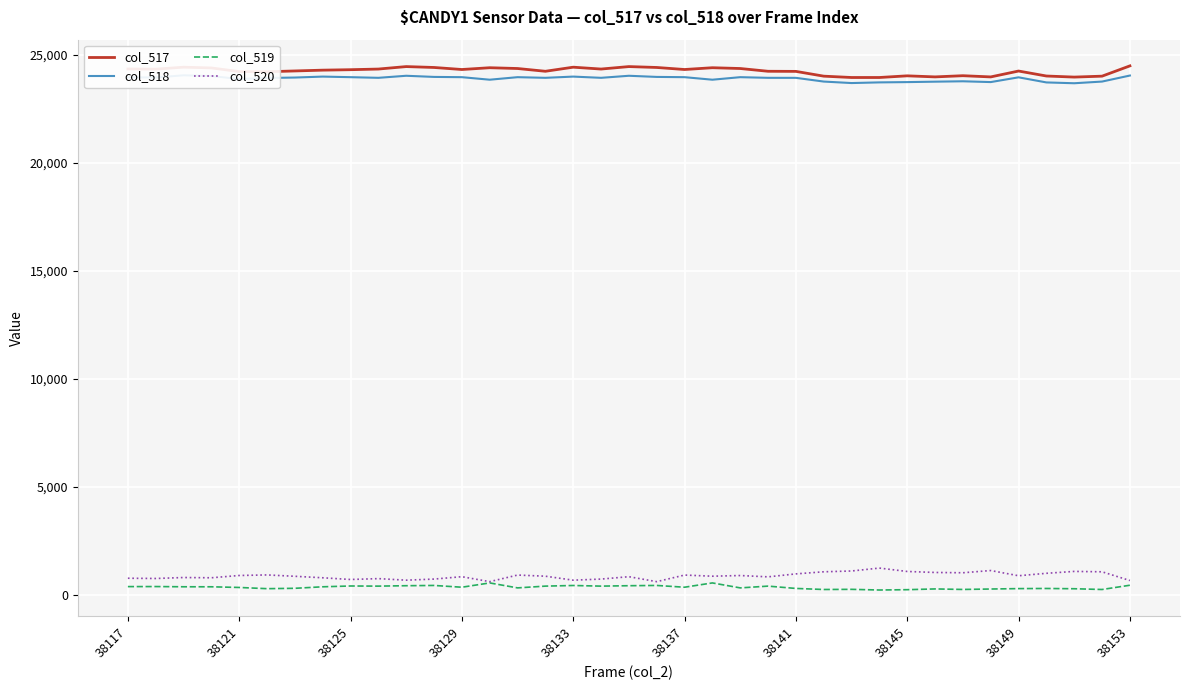

Count the number of data series in this chart.

4